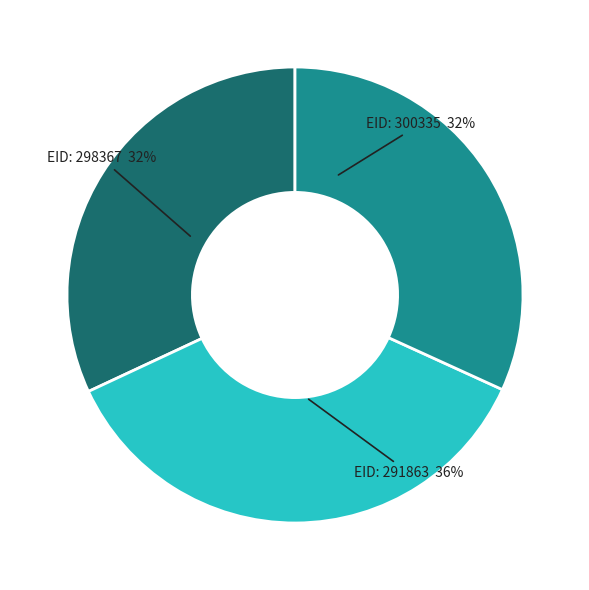

To the nearest percent, what is the difference between the largest and smallest slice percentages?

4%